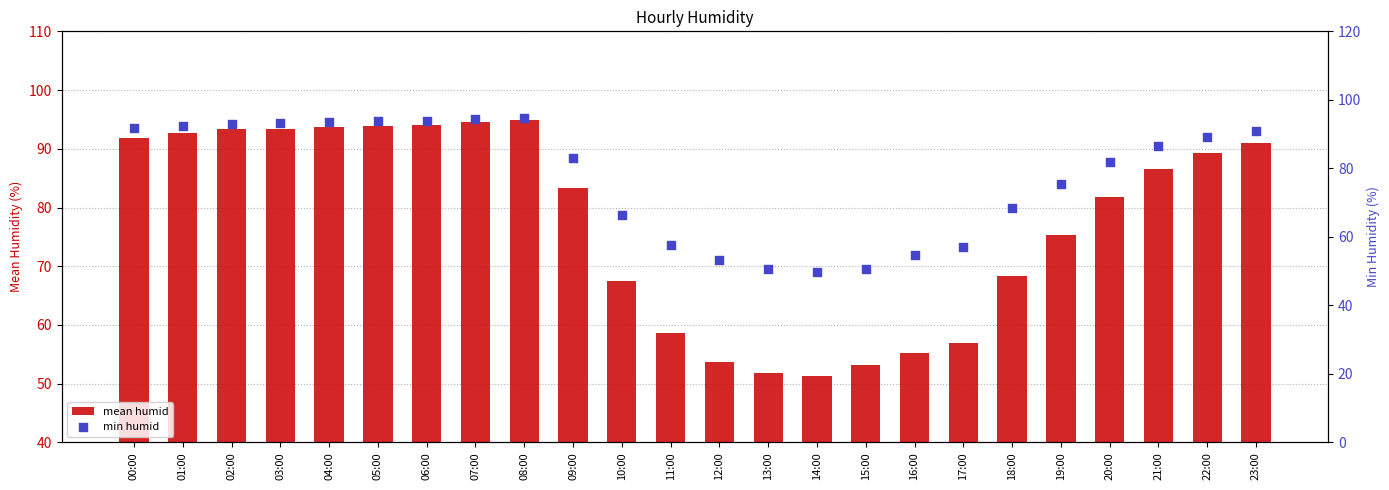

Is the value of mean humid at 01:00 greater than the value of min humid at 21:00?

Yes